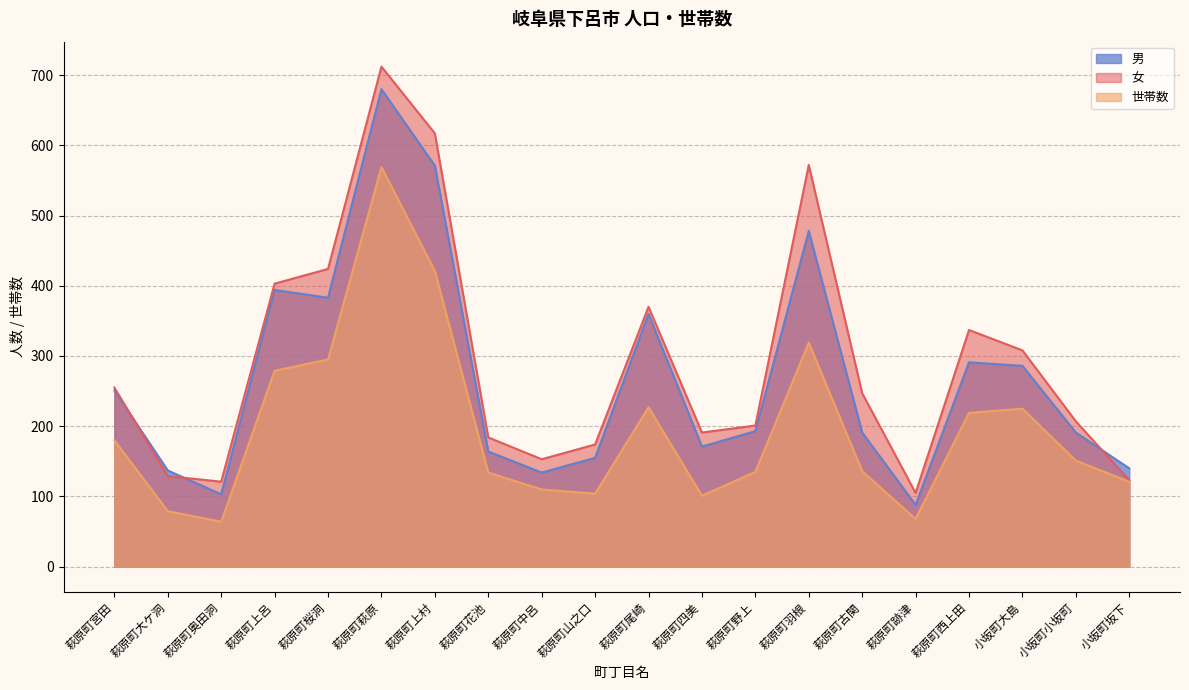

Where does the 男 series first go above 193?

萩原町宮田